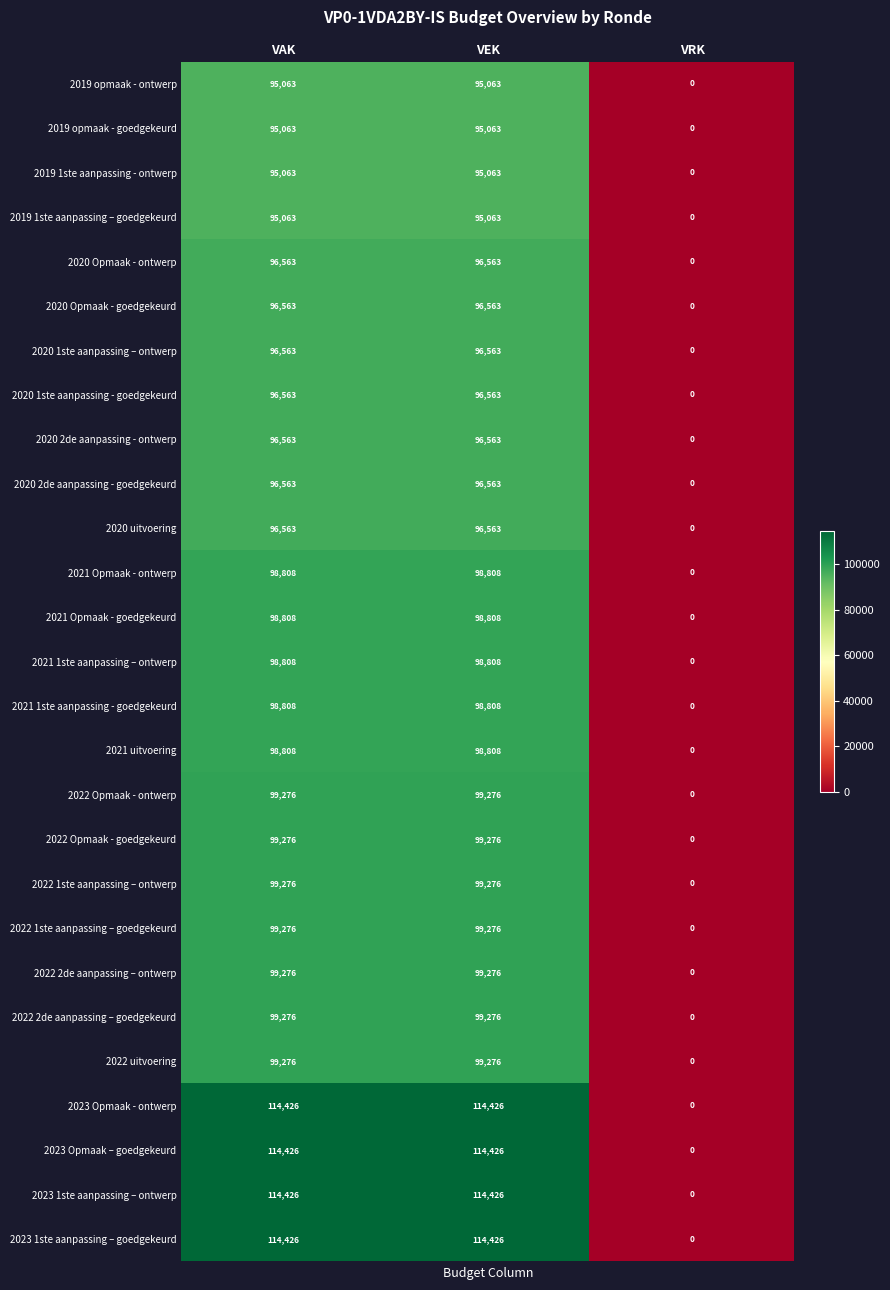

What is the spread (max minus min) of values at VEK?

19363